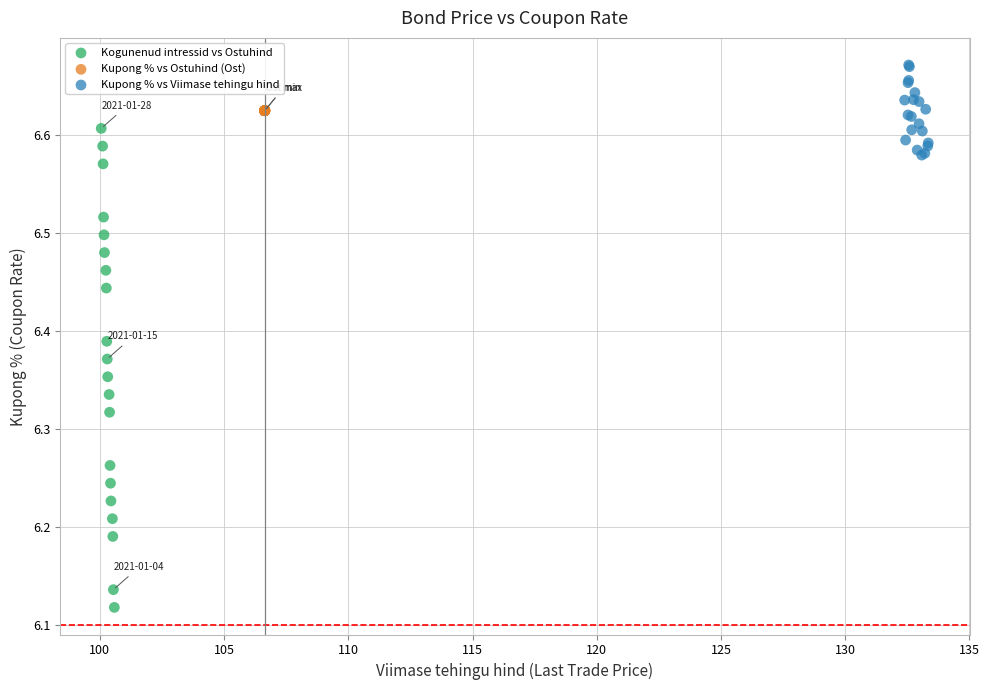

Which series contains the highest Y value?

Kupong % vs Viimase tehingu hind